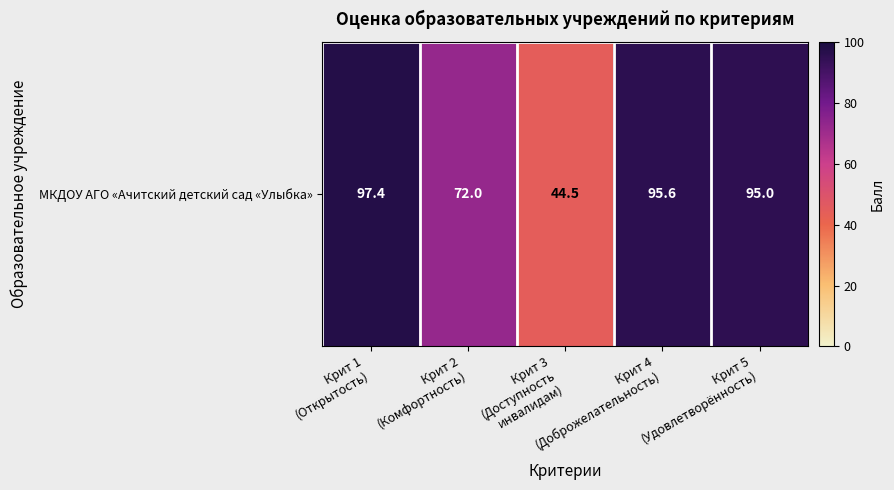

True or false: the data shows 105.3 at Крит 2
(Комфортность).

False